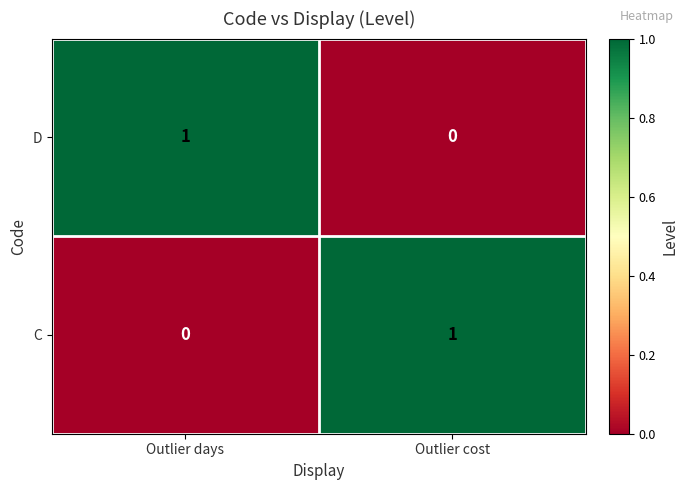

True or false: C has a value of 1 at Outlier days.

False